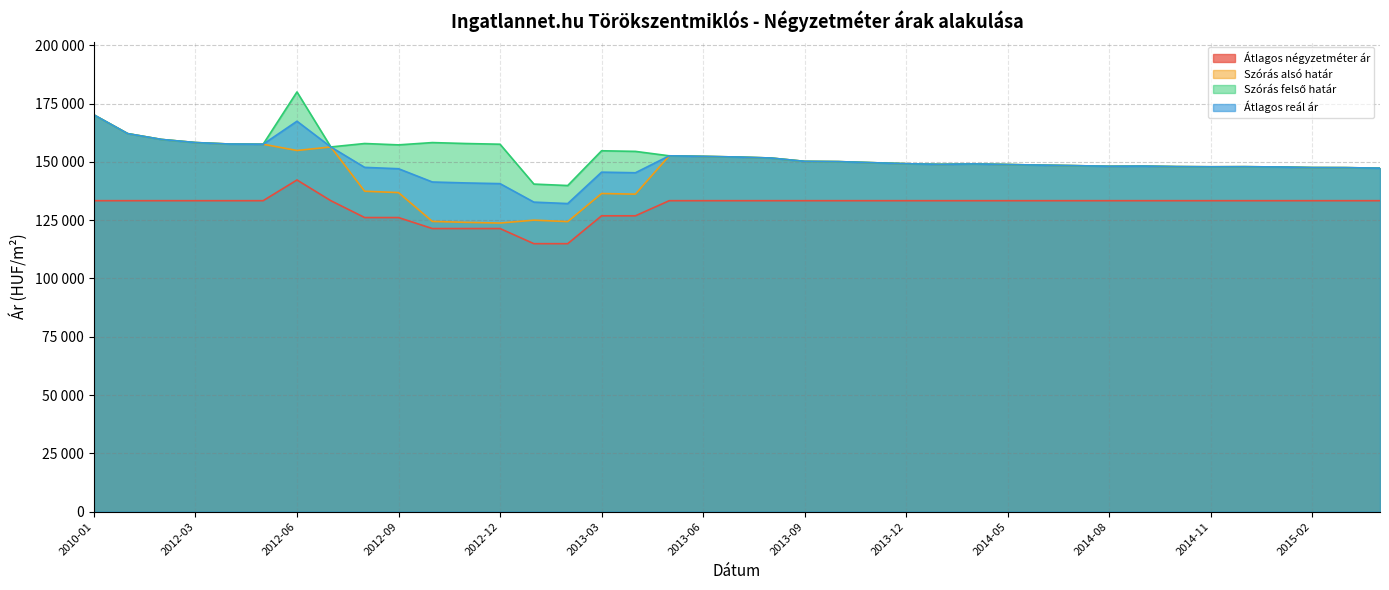

Which series has the largest total across all categories?

Szórás felső határ